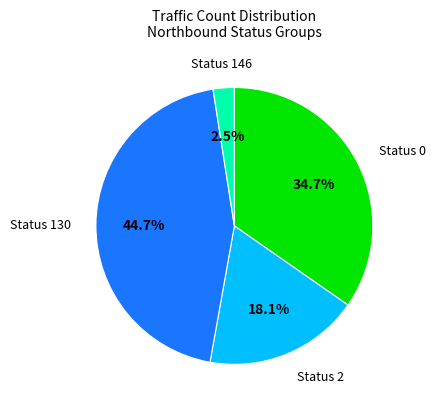

Between Status 0 and Status 2, which is larger?

Status 0